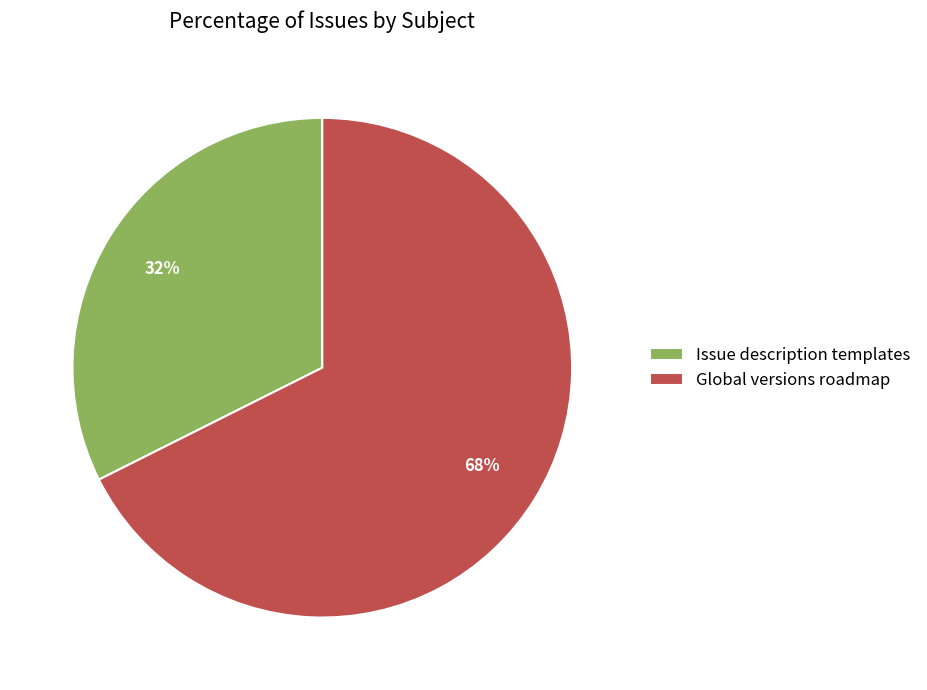

What is the ratio of the value at Issue description templates to the value at Global versions roadmap?

0.5